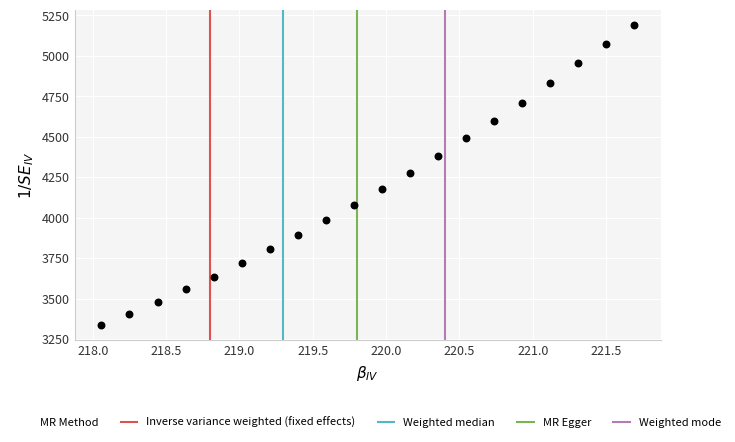

What is the range of Y values (max minus min)?

1857.5